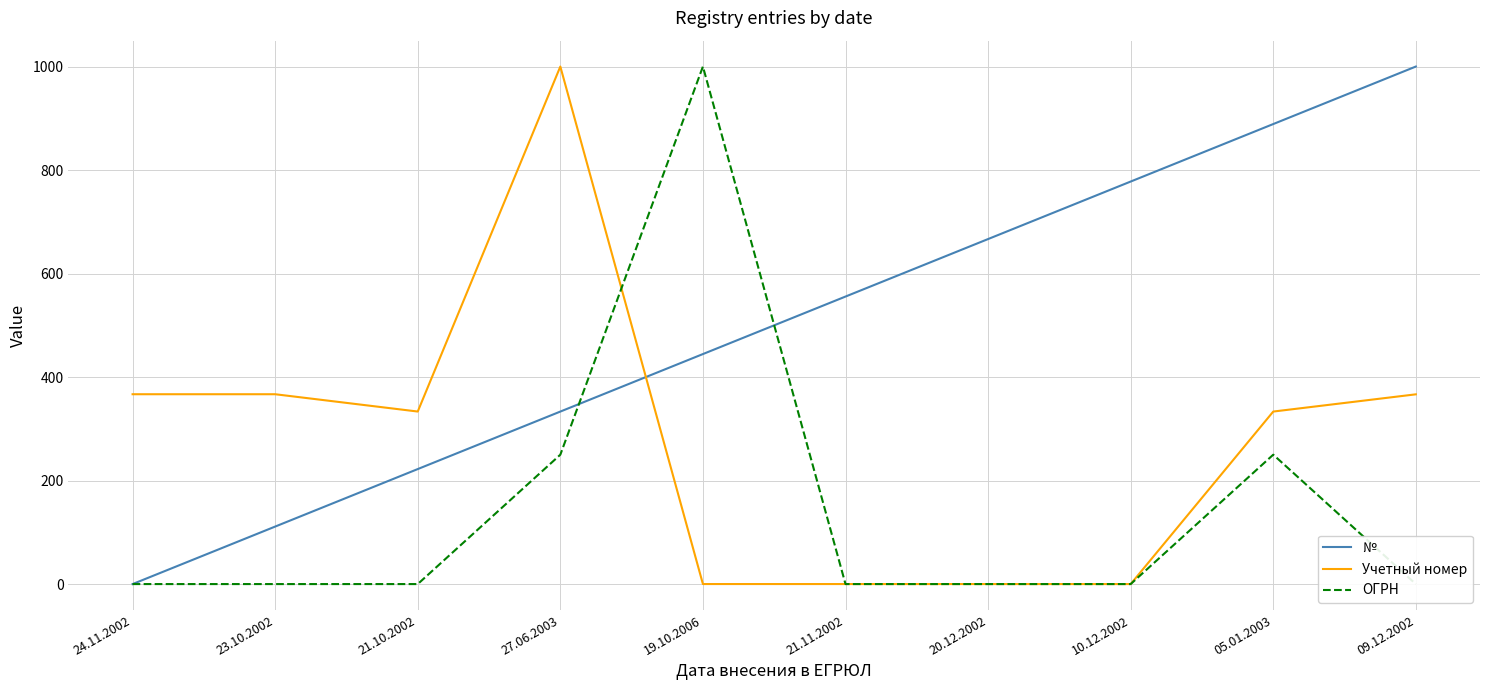

Between 24.11.2002 and 23.10.2002, which series saw the biggest shift?

№